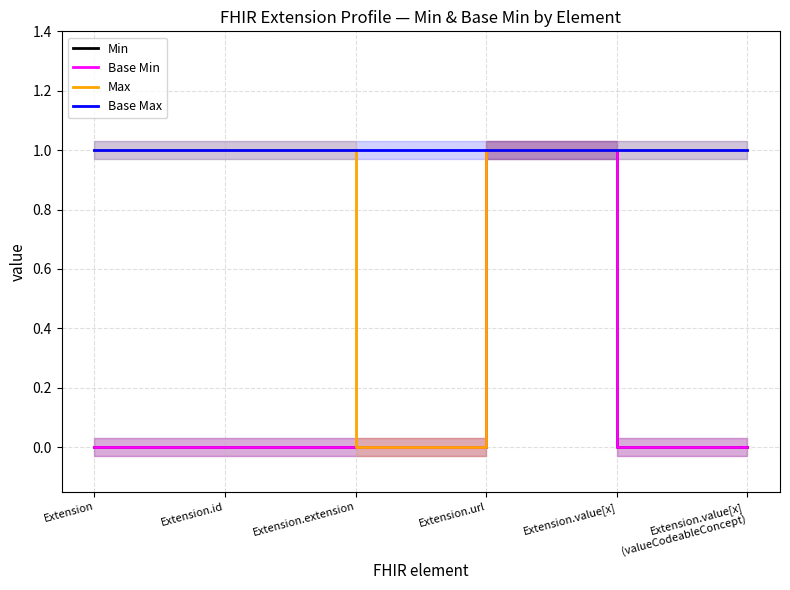

Does the chart have visible grid lines?

Yes